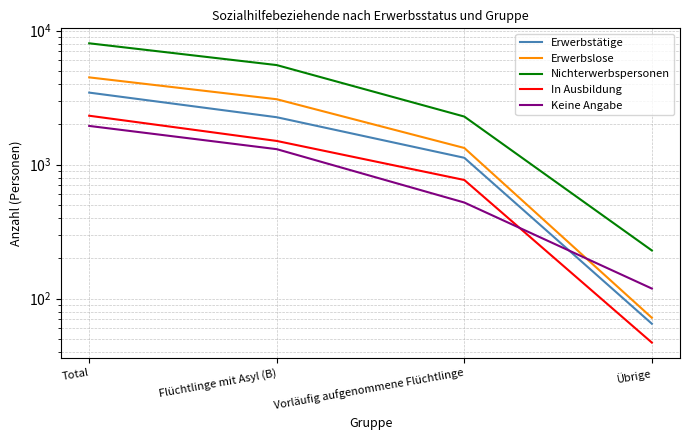

What is the value of the Erwerbstätige point at the 4th from the left?

65